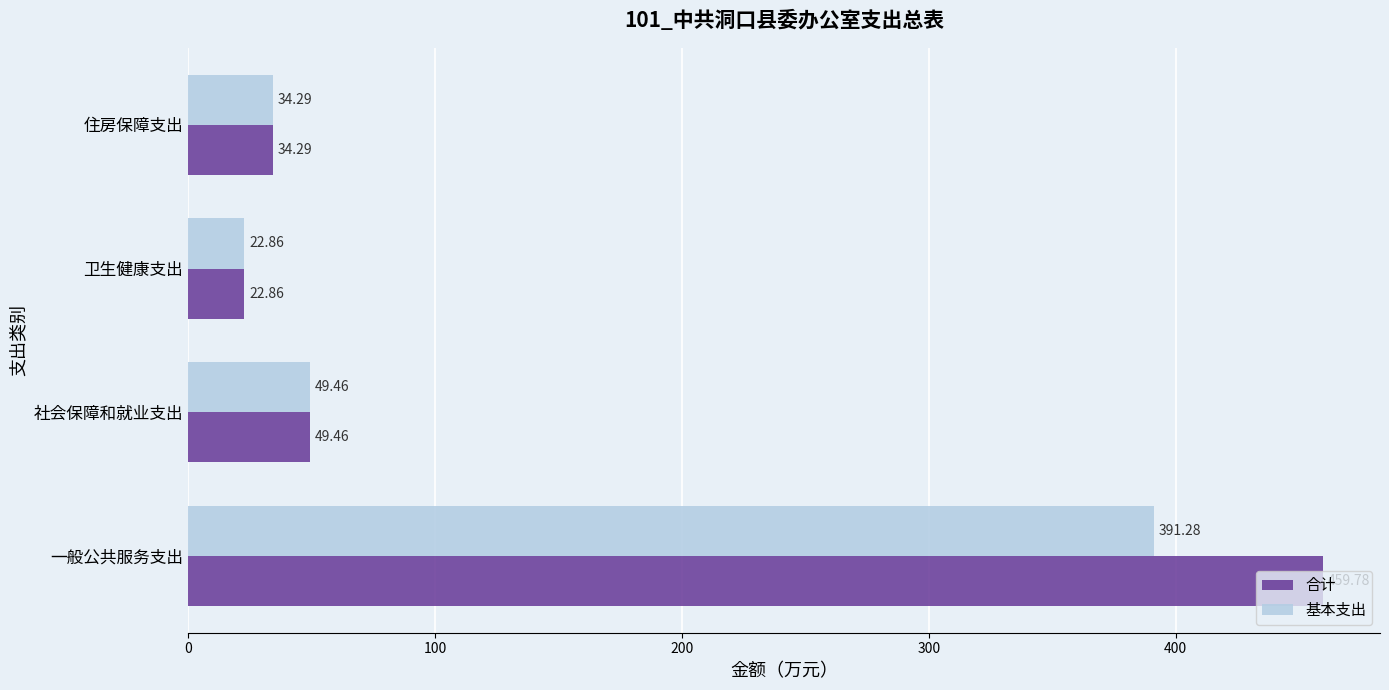

What is the sum of all 合计 values?

566.4